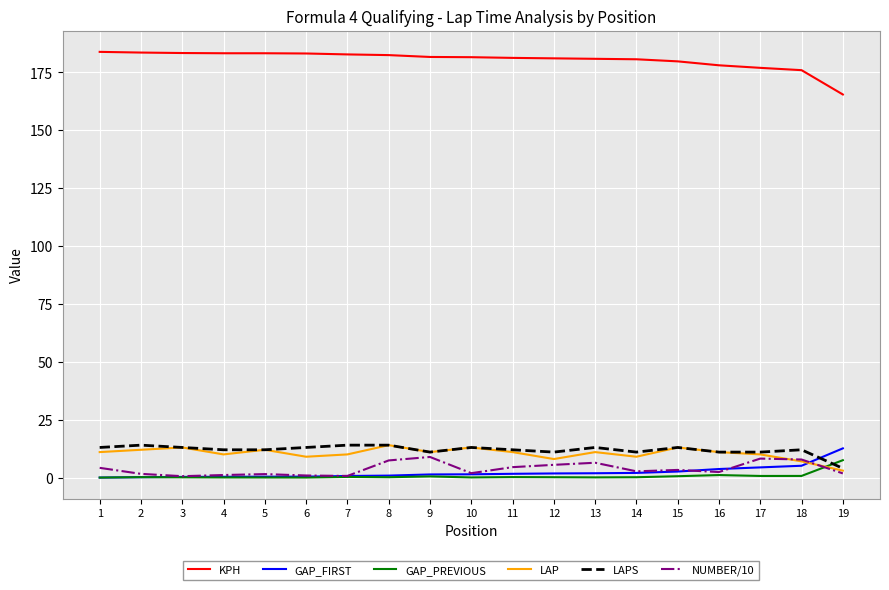

What are all the series names shown in the legend?

KPH, GAP_FIRST, GAP_PREVIOUS, LAP, LAPS, NUMBER/10